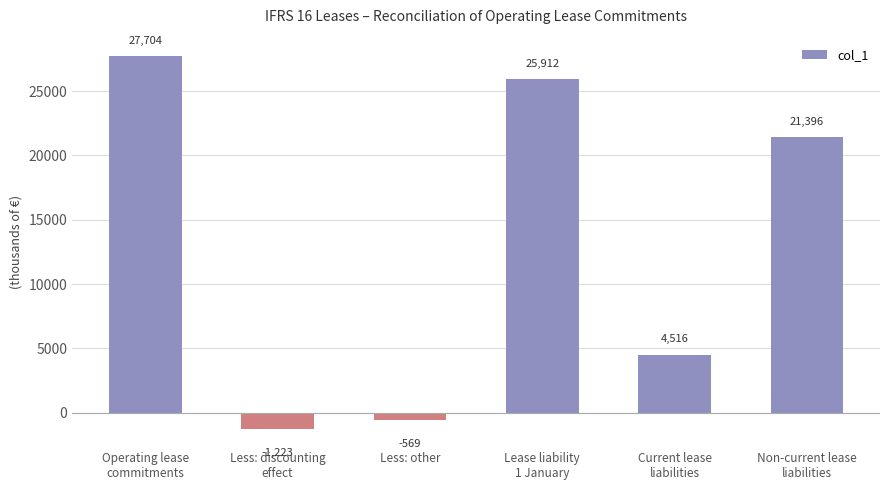

At which label is the value closest to 13240?

Non-current lease
liabilities